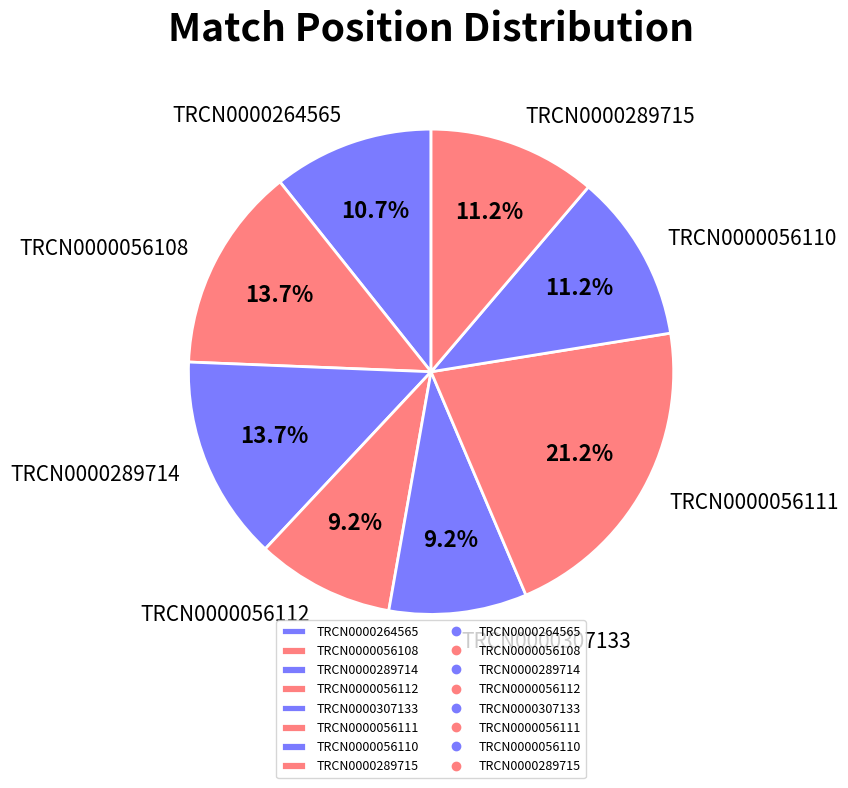

To the nearest percent, what is the difference between the largest and smallest slice percentages?

12%